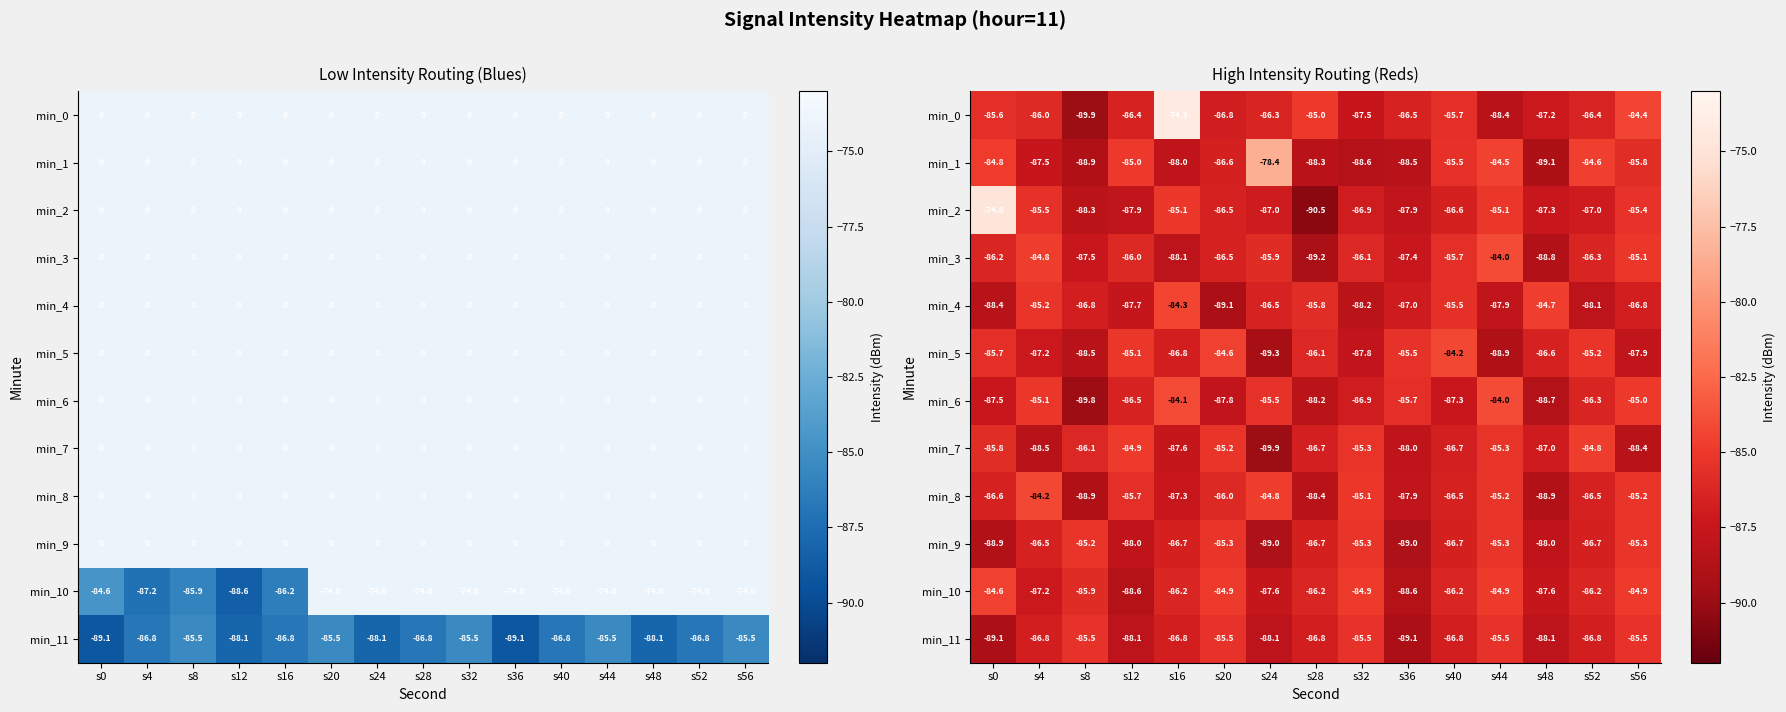

How many values in the min_8 series are below -86?

9